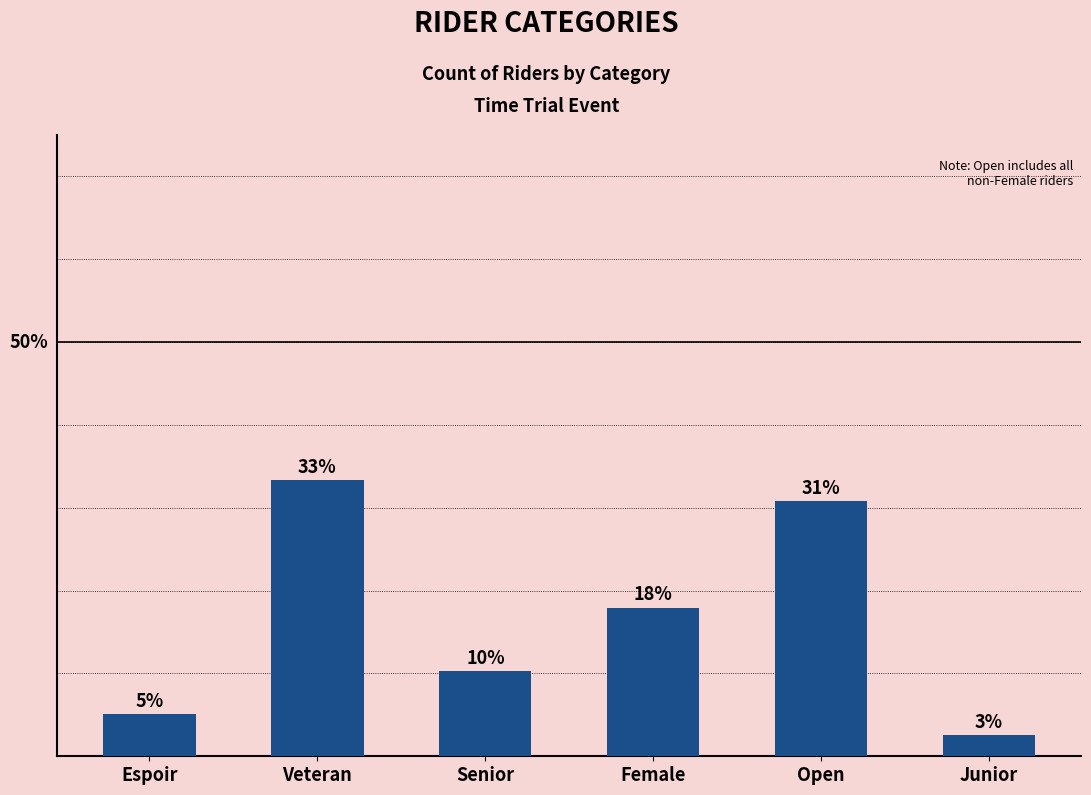

What is the difference between the second highest and minimum values?

11